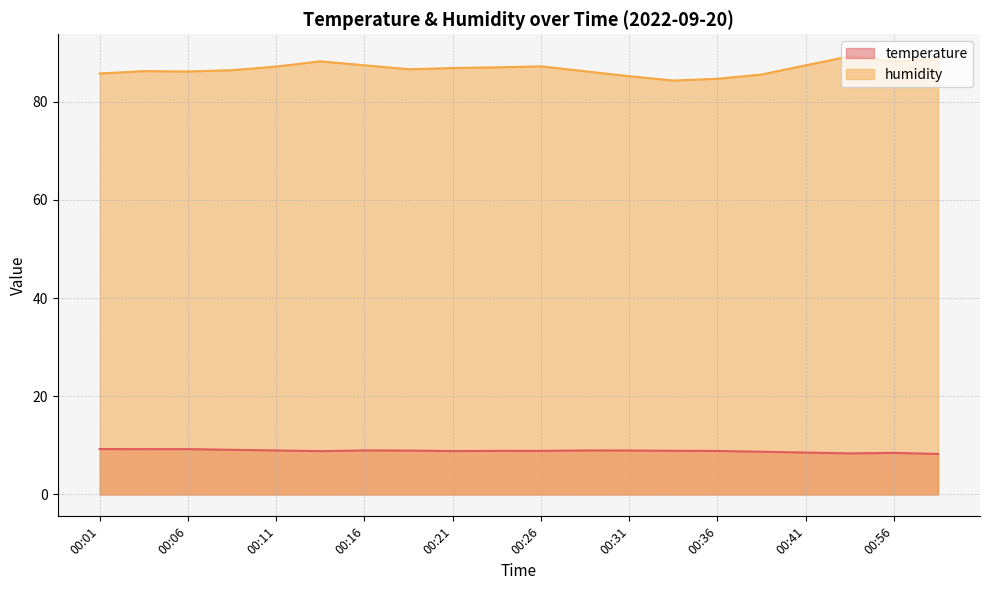

What is the total value across all series at 00:06?

95.4